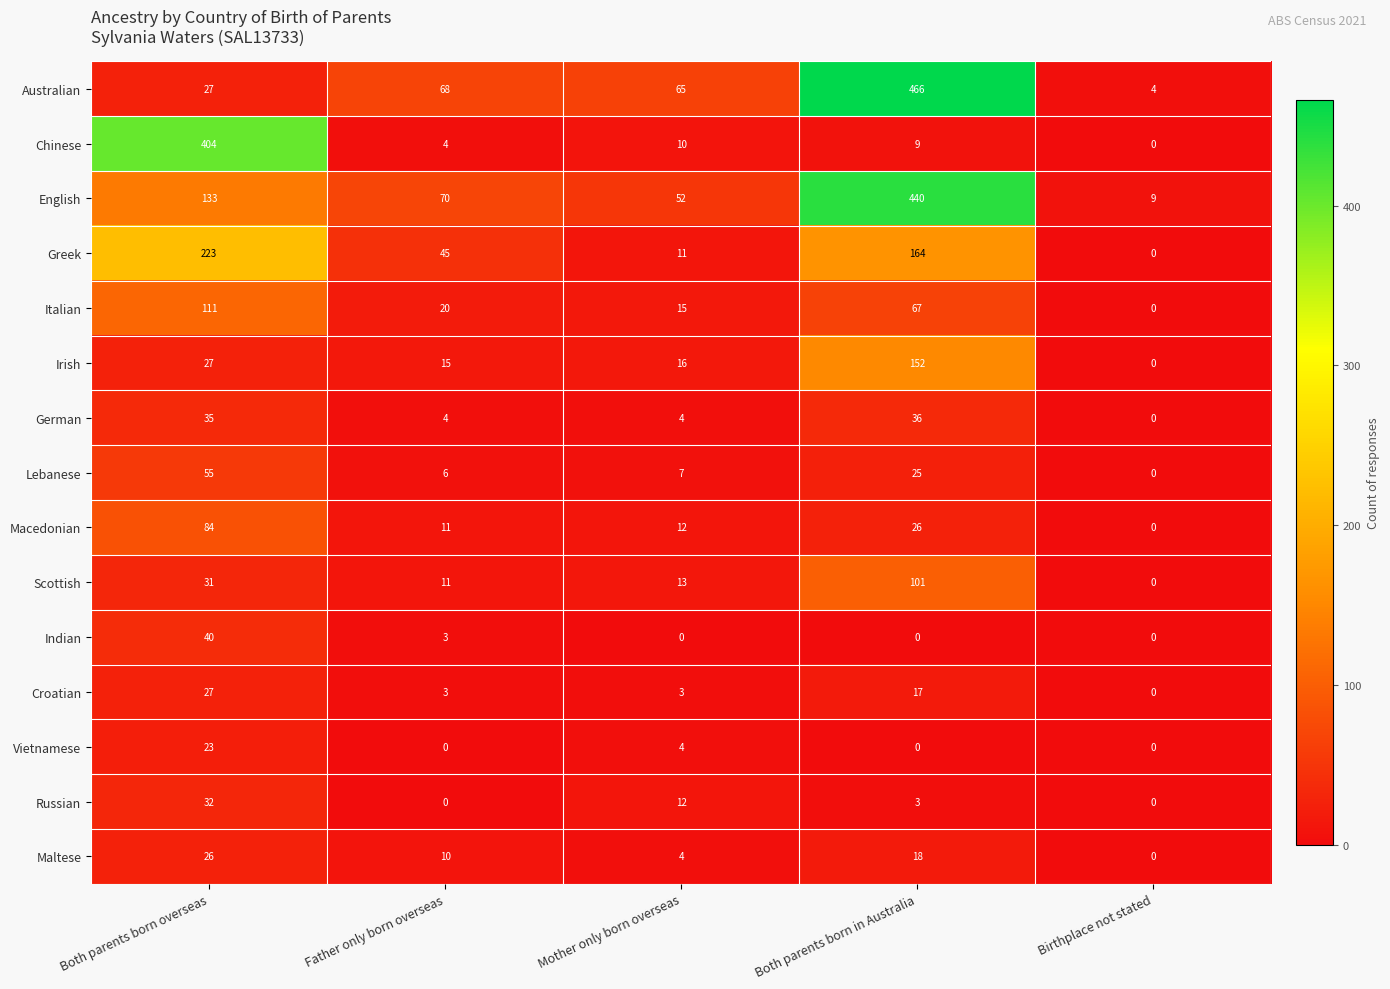

Which series has the largest total across all categories?

English